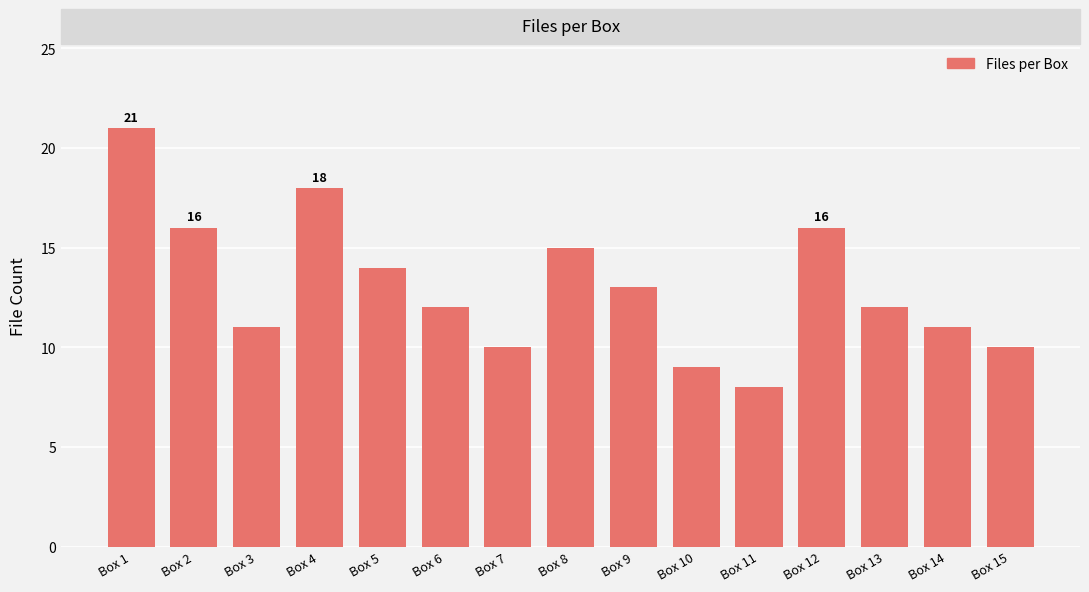

What is the ratio of the value at Box 1 to the value at Box 12?

1.3